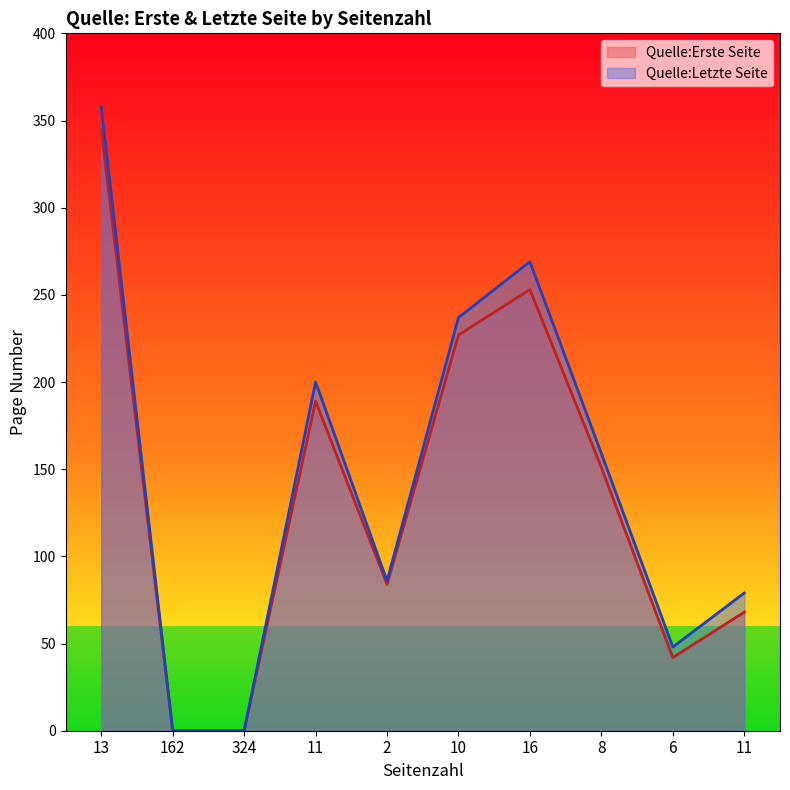

Rank the series at 11 from highest to lowest value.

Quelle:Letzte Seite, Quelle:Erste Seite